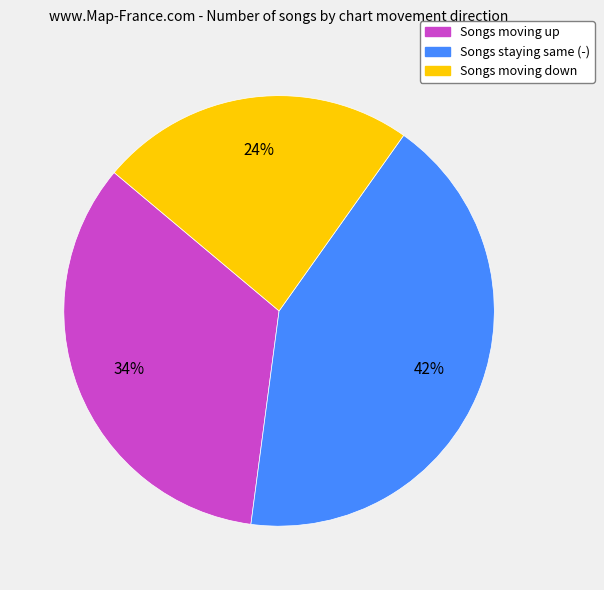

How many segments does this pie chart have?

3